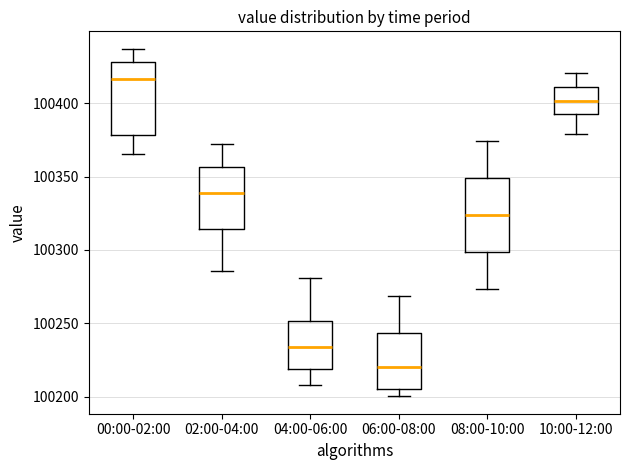

Where does the lower whisker of the box for 04:00-06:00 end on the y-axis? The values are not printed on the chart, so give them approximately, as read against the axis.

100210